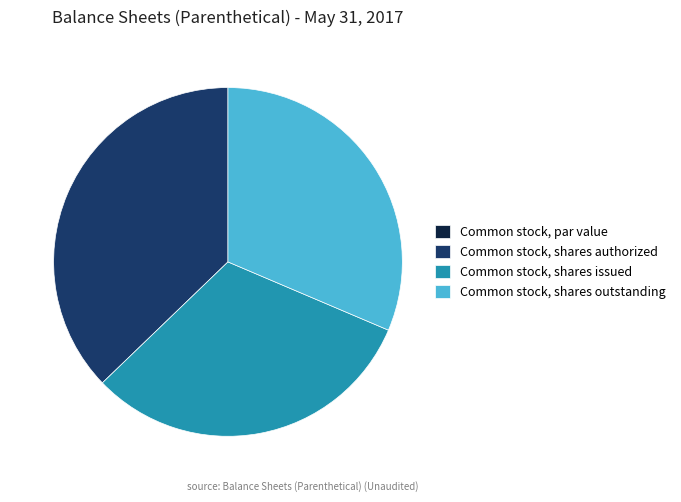

Which category has the biggest portion of the pie?

Common stock, shares authorized